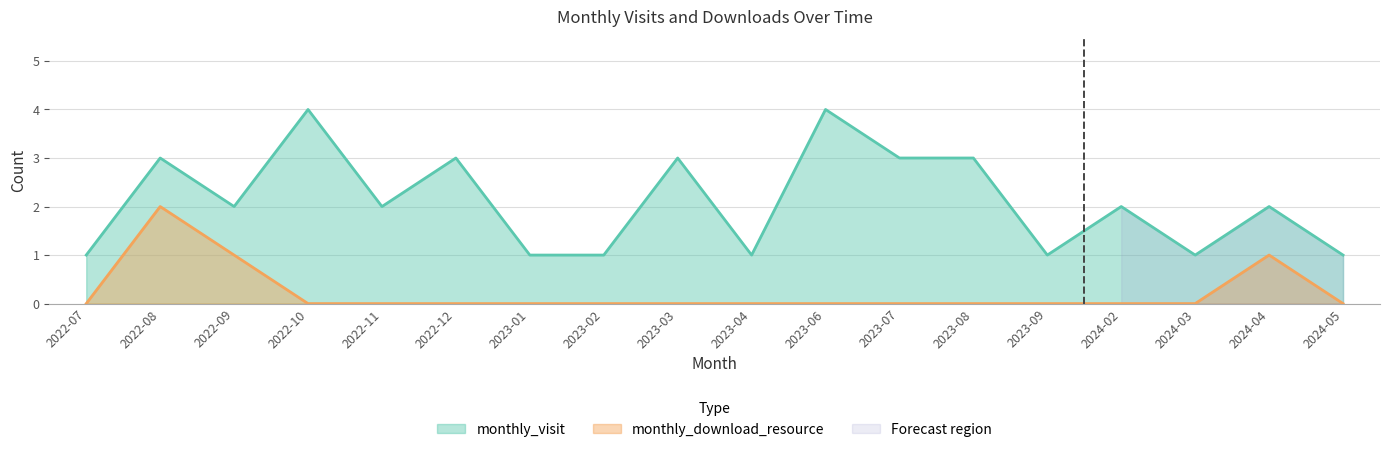

Where is the first local maximum for monthly_download_resource?

2022-08